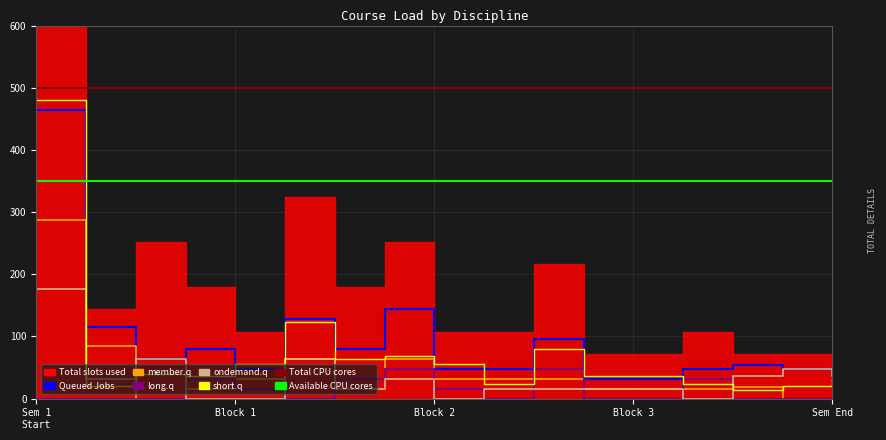

Where do ondemand.q (Пр) and short.q (СР) first cross each other?

1 and 2